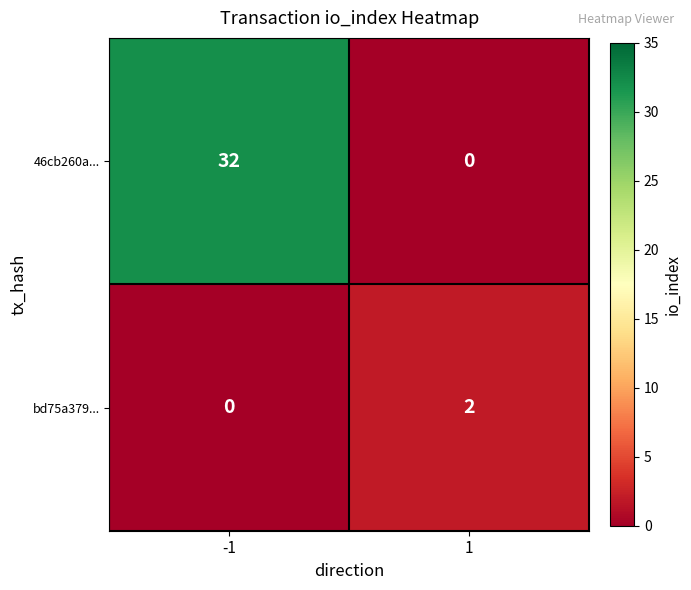

At -1, list the series in order from smallest to largest.

bd75a379..., 46cb260a...